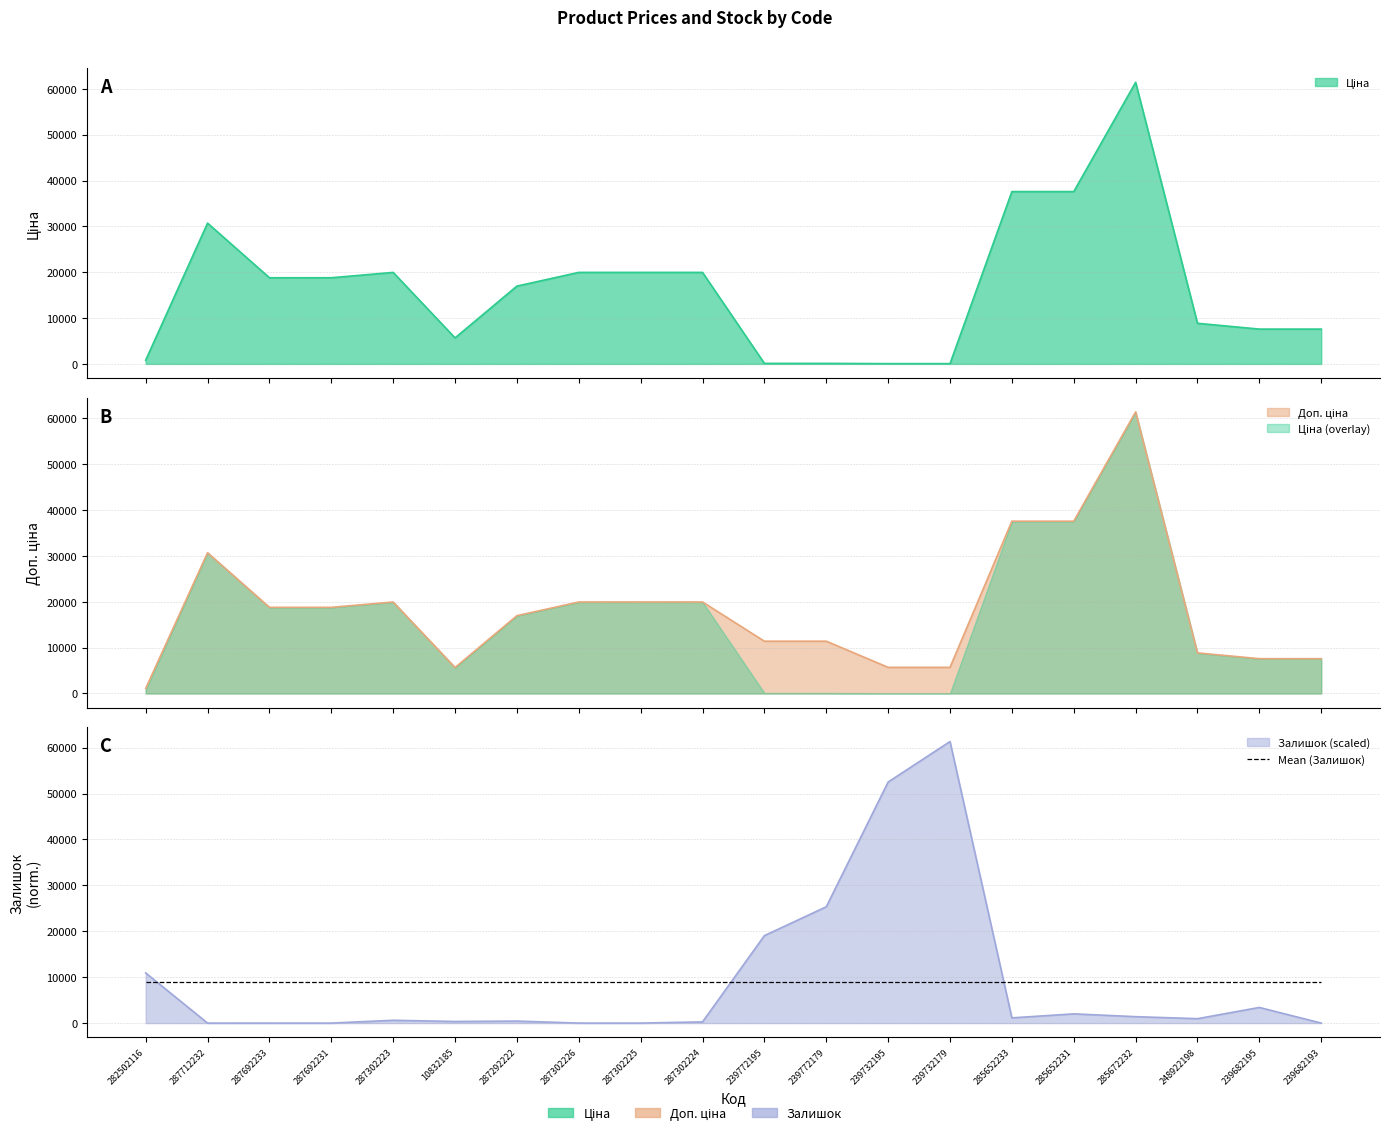

List the series in order of their overall mean, lowest first.

Залишок, Ціна, Доп. ціна